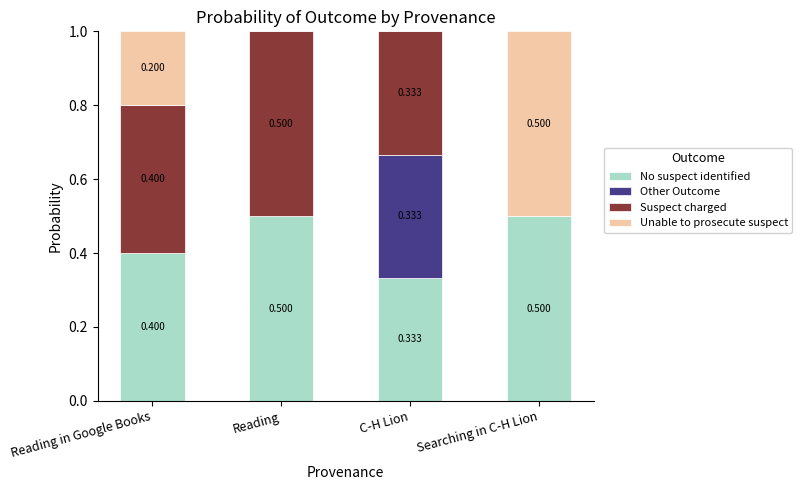

What are all the series names shown in the legend?

No suspect identified, Other Outcome, Suspect charged, Unable to prosecute suspect